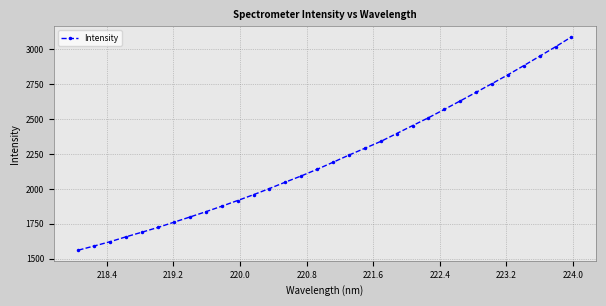

True or false: the data has more than 2 interior local peaks.

False